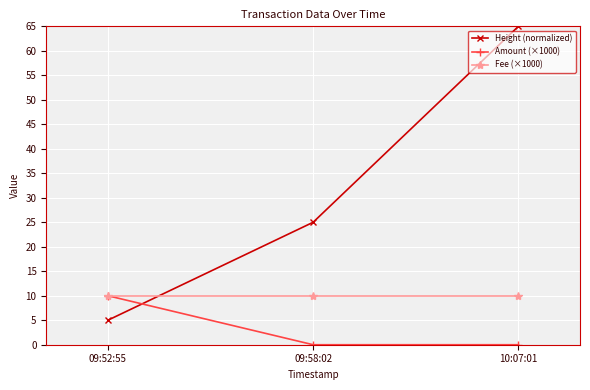

What is the difference between the maximum and minimum values in the Amount (×1000) series?

10